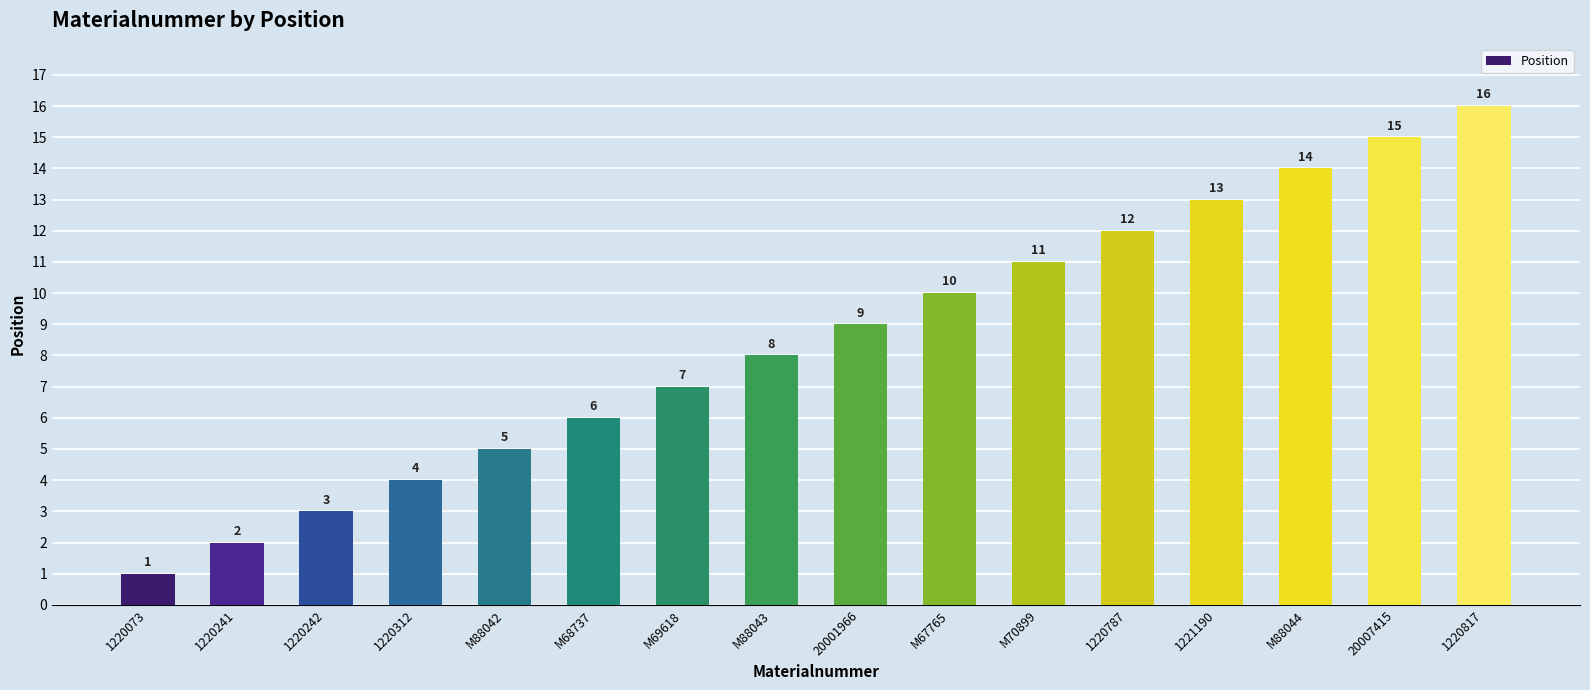

How many bars are there in total?

16